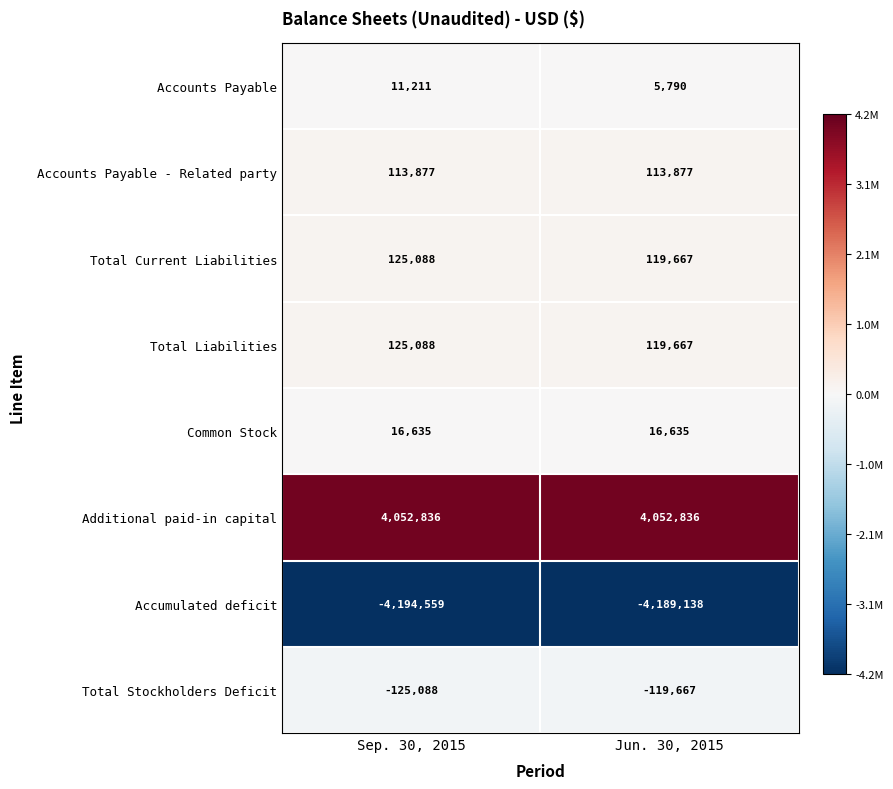

What is the average value of the Accumulated deficit series?

-4191848